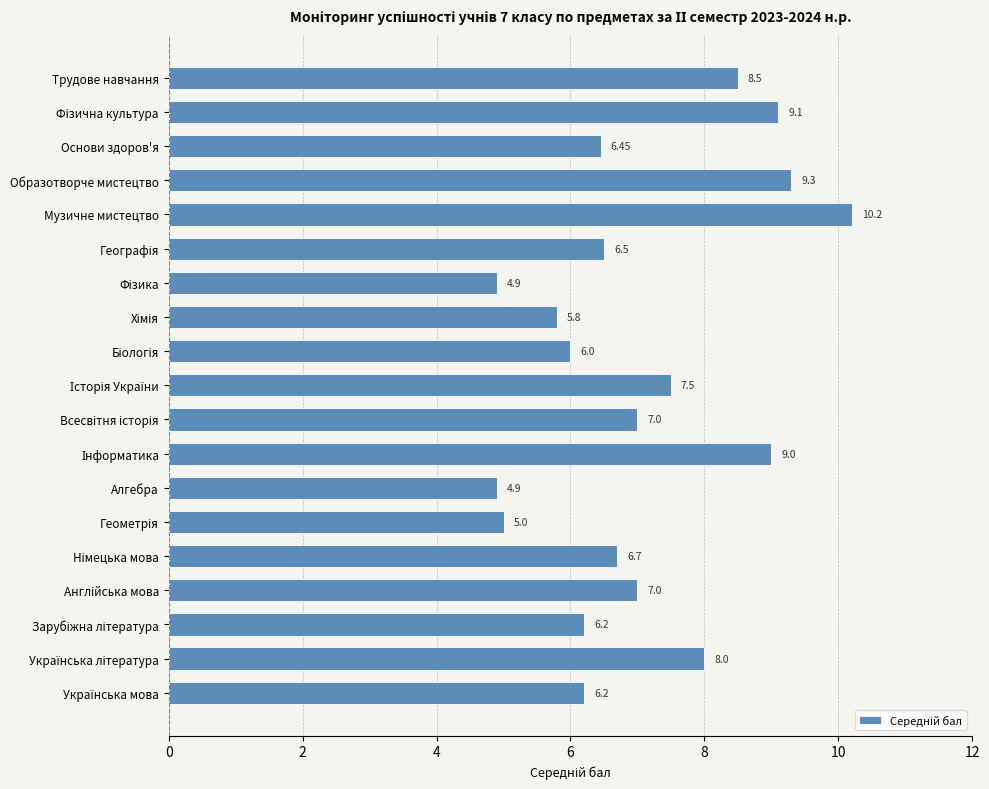

How many bars are there in total?

19